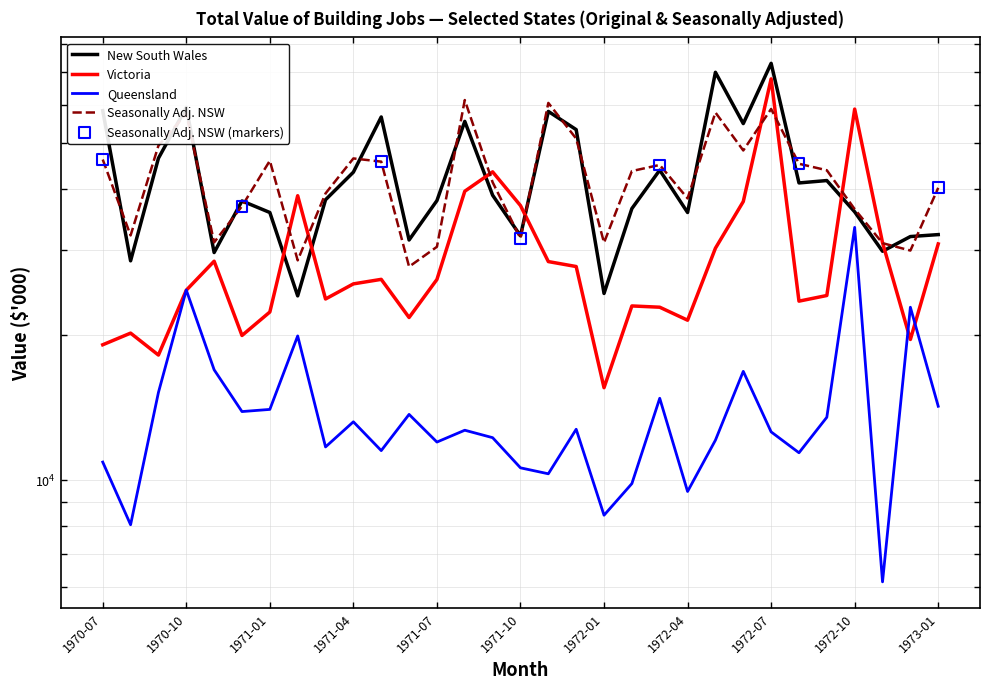

What are all the series names shown in the legend?

New South Wales, Victoria, Queensland, Seasonally Adj. NSW